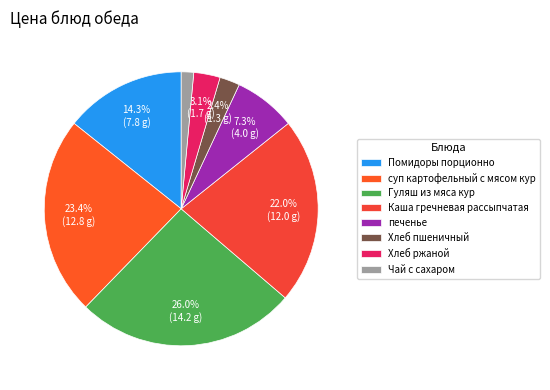

Approximately how many times larger is the value at Гуляш из мяса кур compared to Помидоры порционно?

1.8